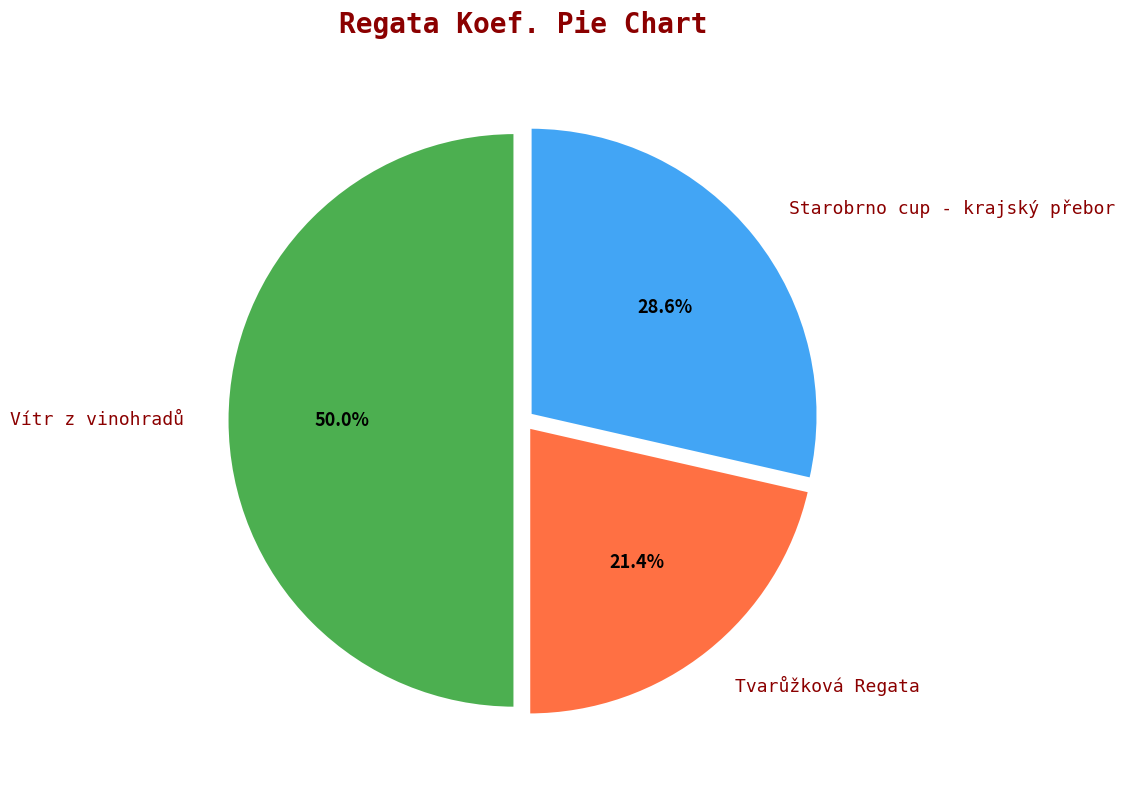

What is the ratio of the value at Starobrno cup - krajský přebor to the value at Tvarůžková Regata?

1.3